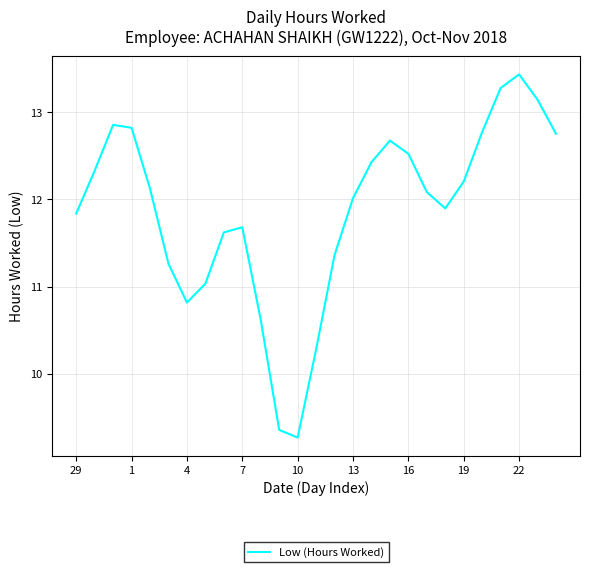

What is the sum of all values?

320.4